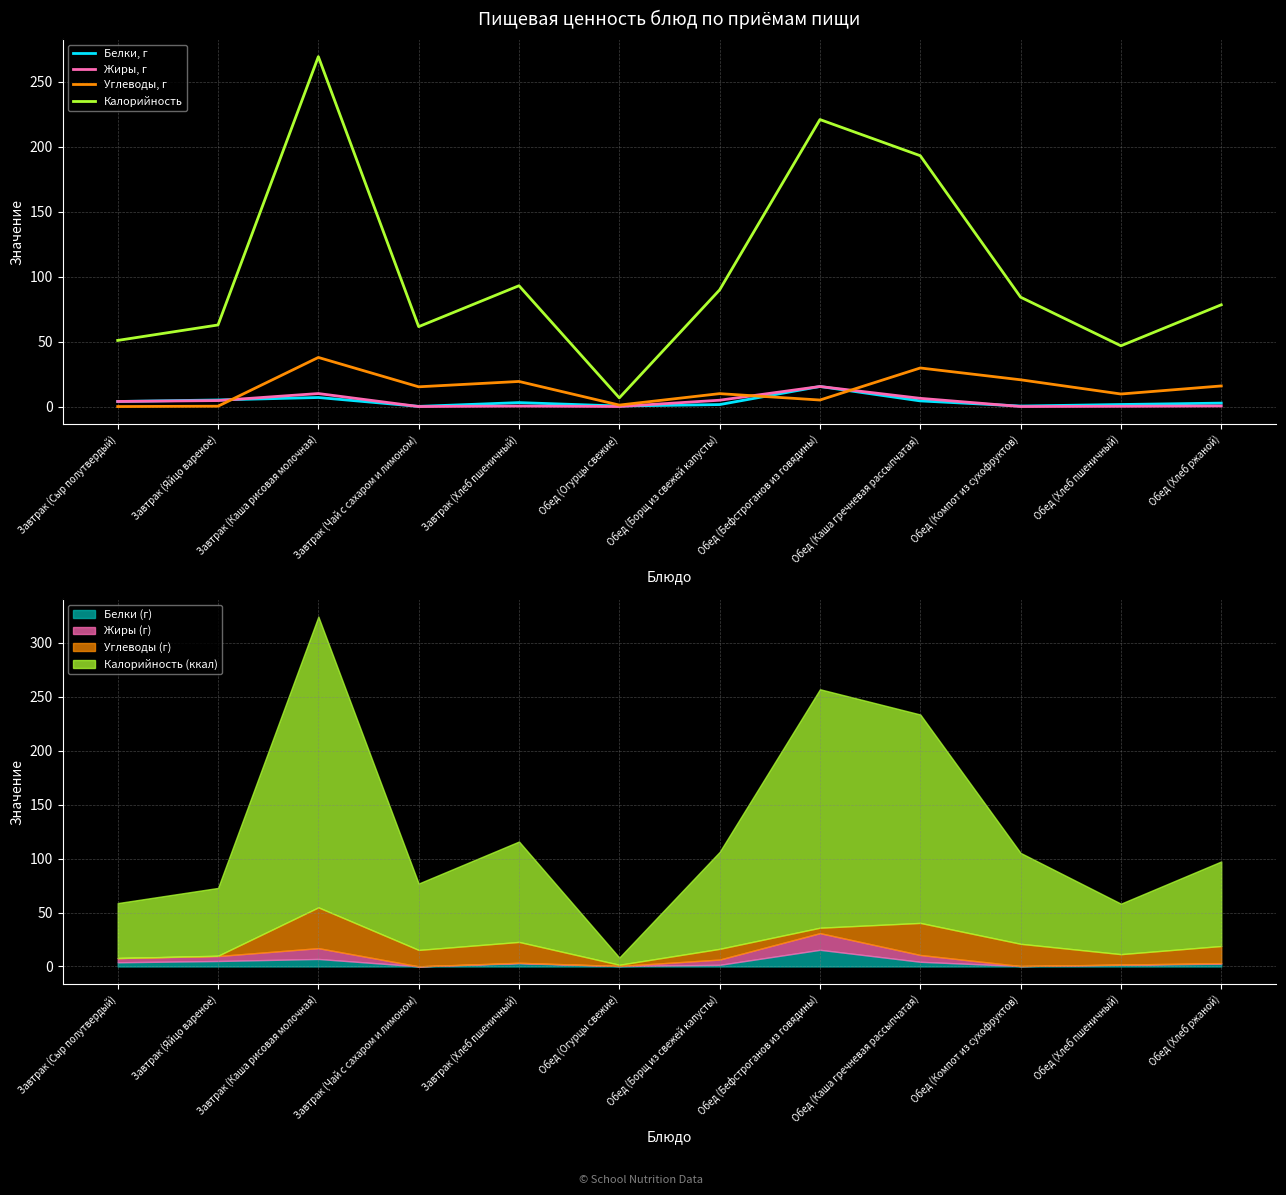

Is the value of Белки, г at Обед (Бефстроганов из говядины) greater than the value of Углеводы, г at Завтрак (Каша рисовая молочная)?

No